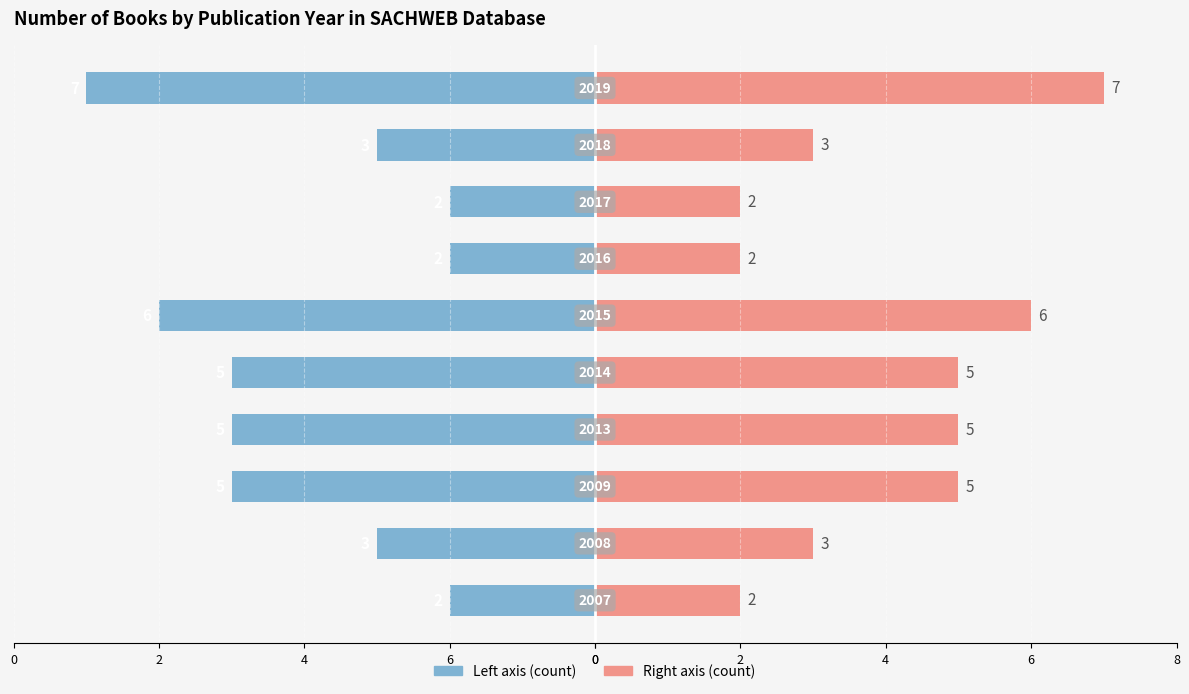

Which series has the largest total across all categories?

Count (right)